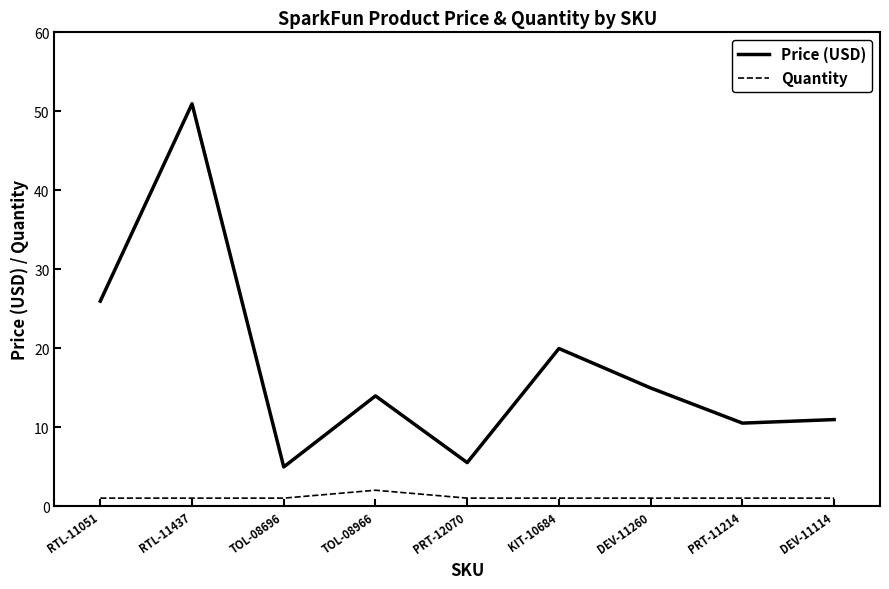

Which series has the largest range (max minus min)?

Price (USD)